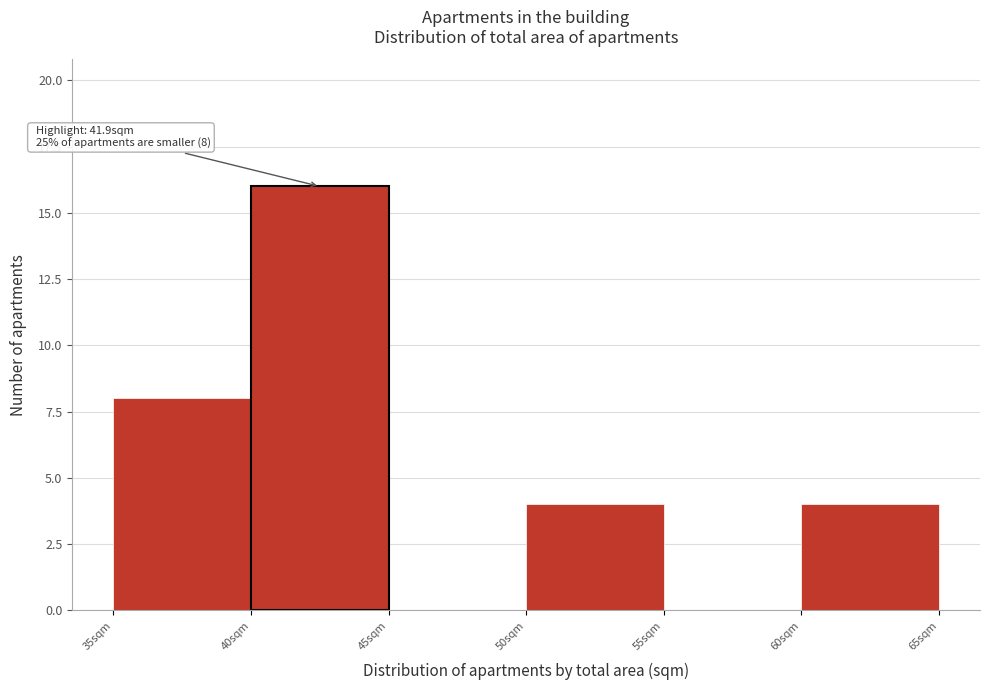

Which range on the x-axis has the tallest bar?

40 to 45